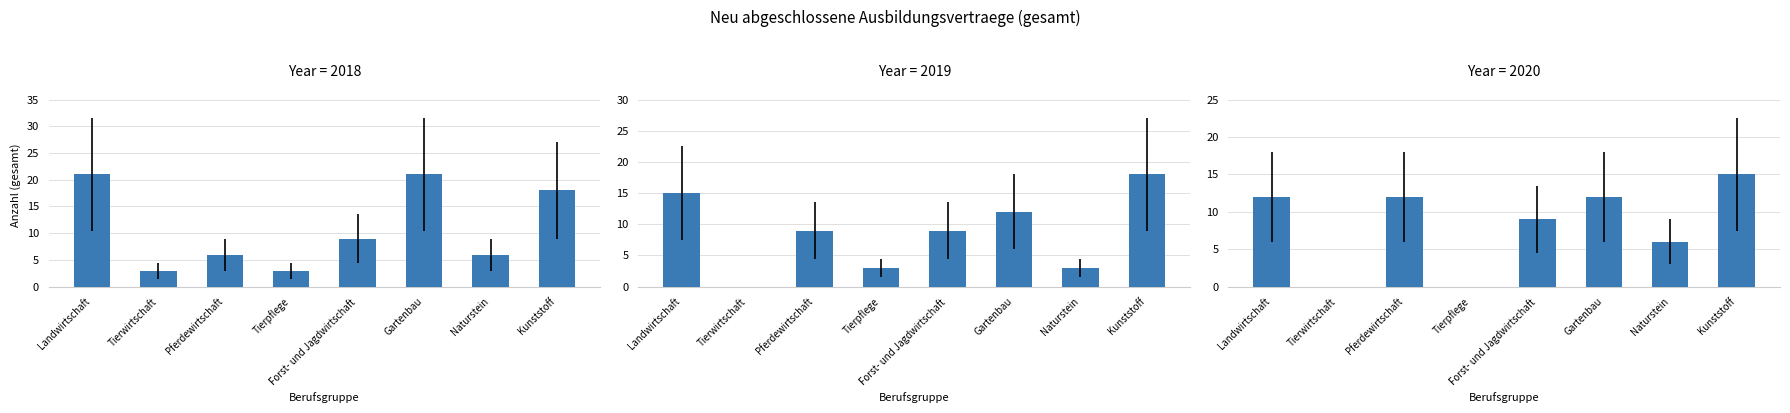

Where does the 2020 series first go above 12?

Kunststoff